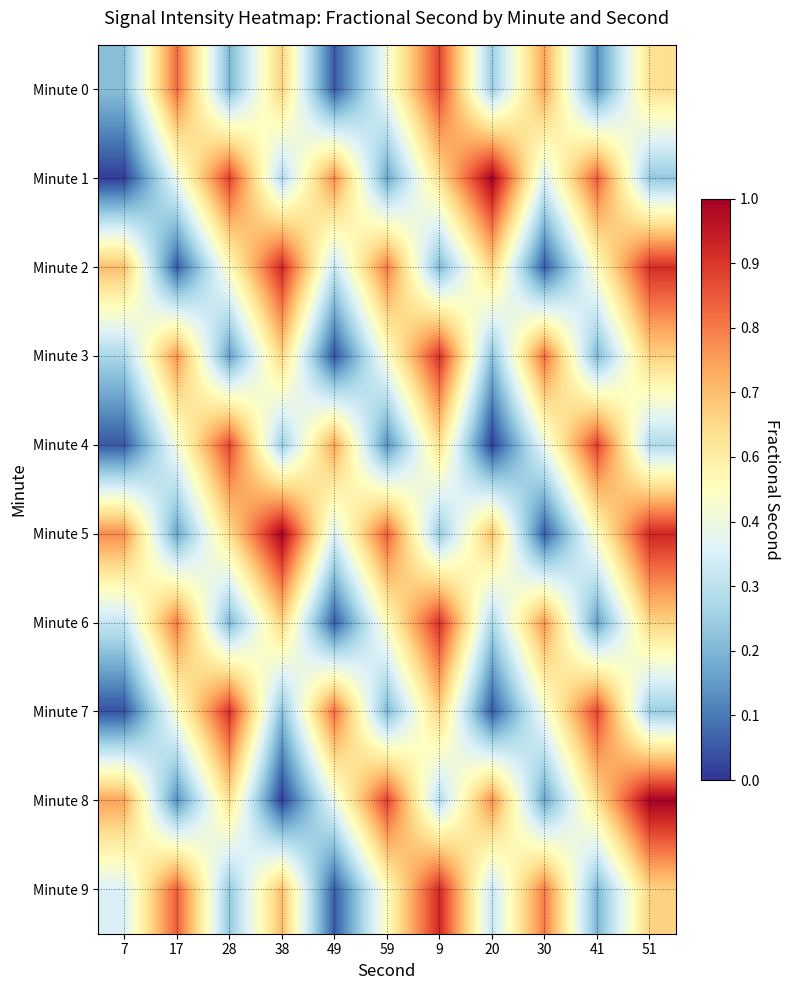

Reading right to left, list all the values displayed in this chart.

Minute 0: 51=0.6	41=0.1	30=0.7	20=0.3	9=0.9	59=0.5	49=0.1	38=0.6	28=0.2	17=0.8	7=0.2
Minute 1: 51=0.3	41=0.8	30=0.4	20=1.0	9=0.6	59=0.2	49=0.8	38=0.3	28=0.9	17=0.4	7=0.0
Minute 2: 51=0.9	41=0.5	30=0.1	20=0.6	9=0.2	59=0.8	49=0.3	38=0.9	28=0.5	17=0.1	7=0.7
Minute 3: 51=0.6	41=0.2	30=0.8	20=0.2	9=0.9	59=0.5	49=0.0	38=0.6	28=0.2	17=0.7	7=0.3
Minute 4: 51=0.3	41=0.9	30=0.4	20=0.0	9=0.6	59=0.1	49=0.7	38=0.3	28=0.9	17=0.5	7=0.1
Minute 5: 51=0.9	41=0.5	30=0.1	20=0.7	9=0.3	59=0.8	49=0.4	38=1.0	28=0.6	17=0.2	7=0.8
Minute 6: 51=0.6	41=0.2	30=0.7	20=0.3	9=0.9	59=0.5	49=0.1	38=0.6	28=0.2	17=0.8	7=0.3
Minute 7: 51=0.3	41=0.9	30=0.5	20=0.1	9=0.6	59=0.2	49=0.8	38=0.2	28=0.9	17=0.5	7=0.0
Minute 8: 51=1.0	41=0.6	30=0.2	20=0.8	9=0.3	59=0.9	49=0.4	38=0.0	28=0.6	17=0.1	7=0.7
Minute 9: 51=0.6	41=0.2	30=0.8	20=0.3	9=0.9	59=0.5	49=0.1	38=0.7	28=0.3	17=0.8	7=0.4